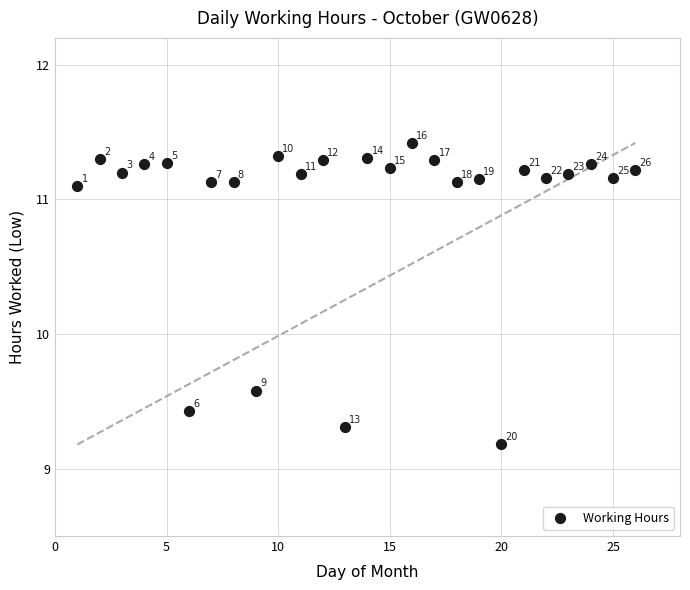

What is the range of Y values (max minus min)?

2.2